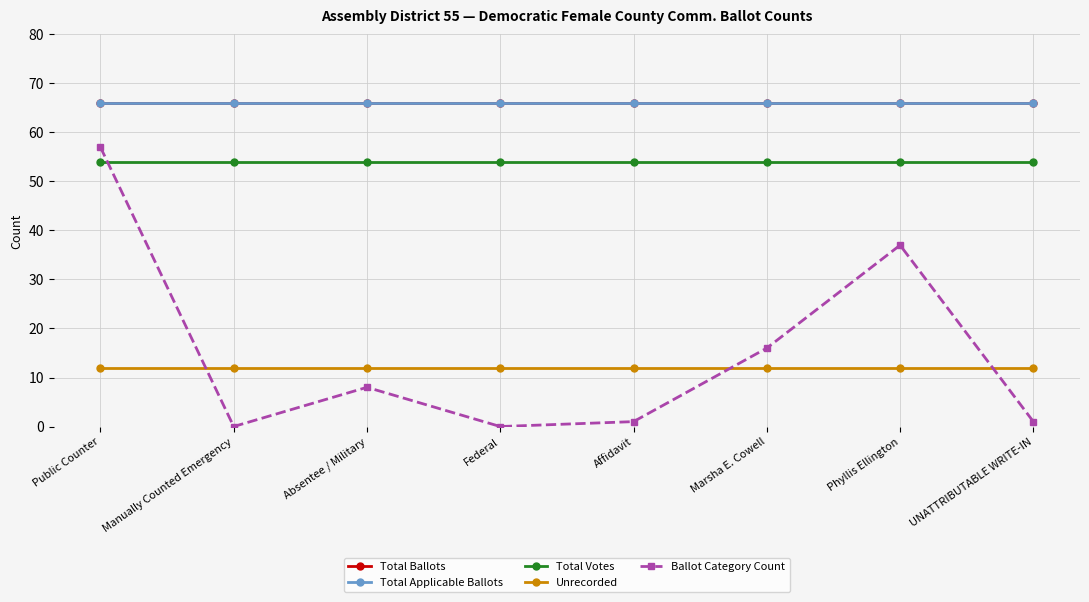

What position from the right is Absentee / Military?

6